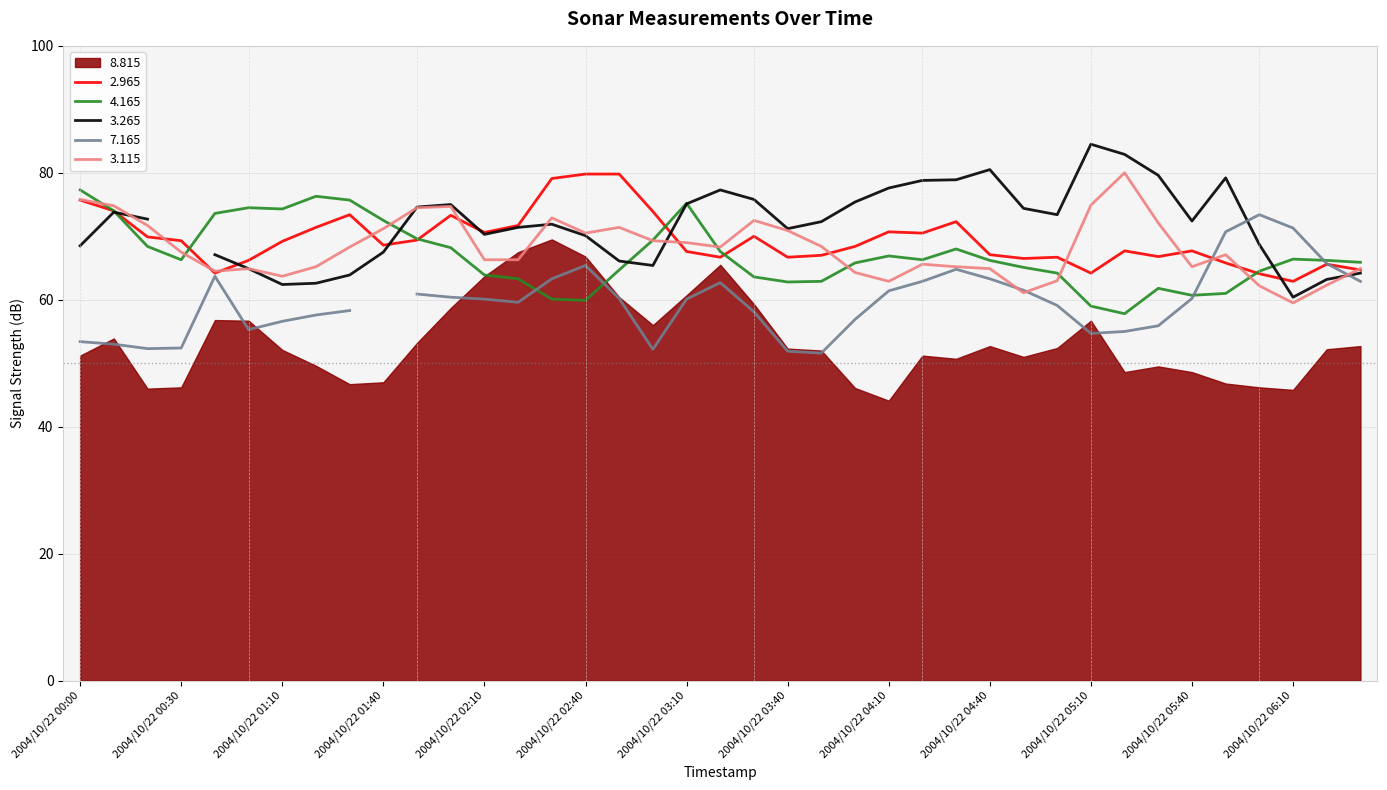

How many interior local valleys does the 4.165 series have?

7